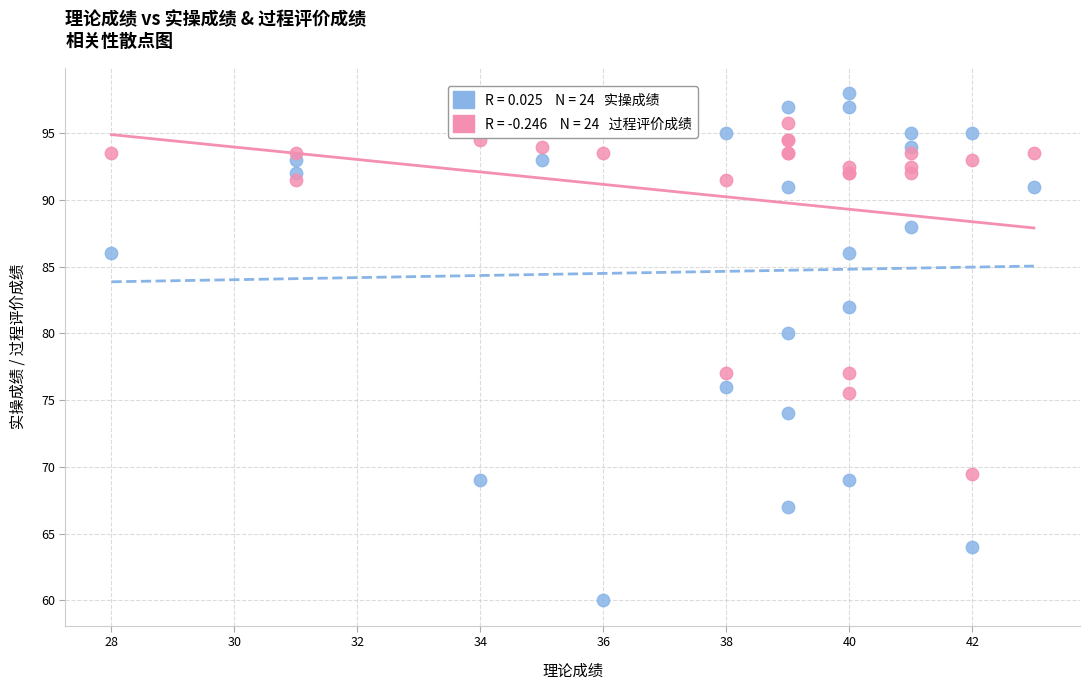

Across all series, what Y value is closest to 79?

80.0